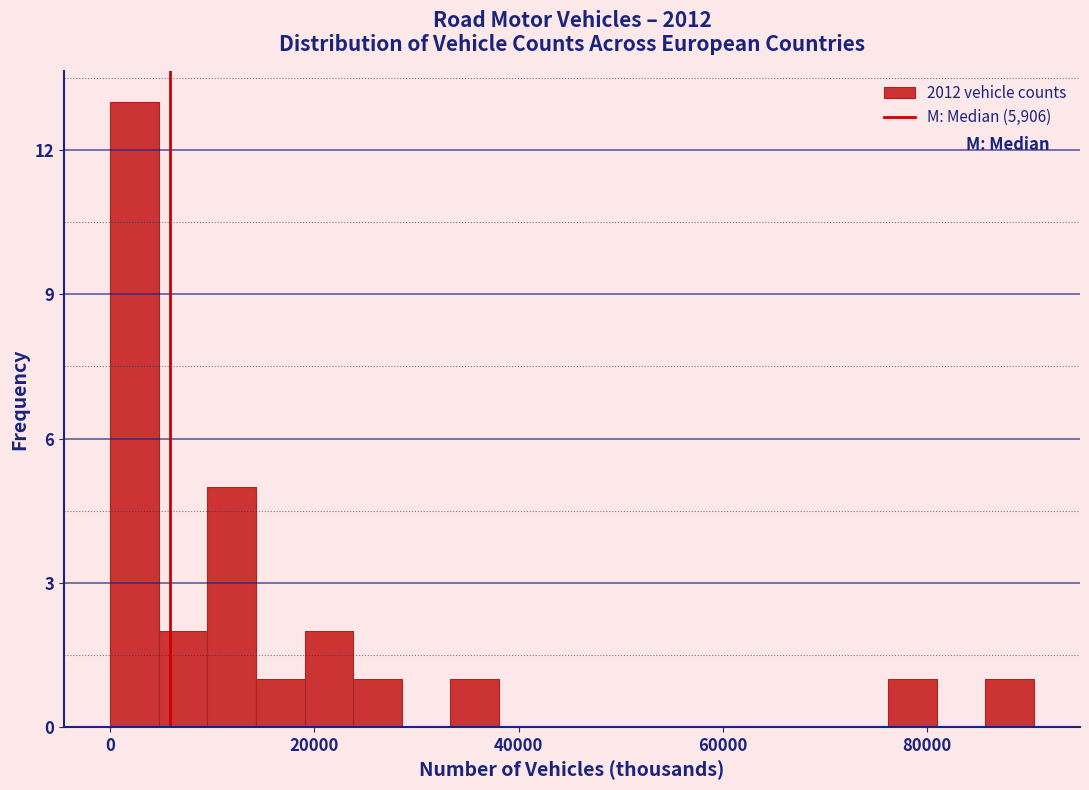

Read against the x-axis, roughly where is the centre of the tallest bar?

2000